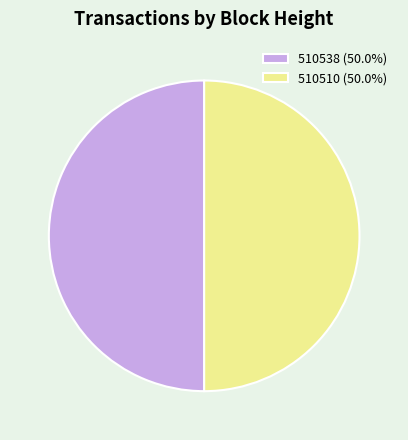

Is it true that 510510 is 50% of the pie?

True